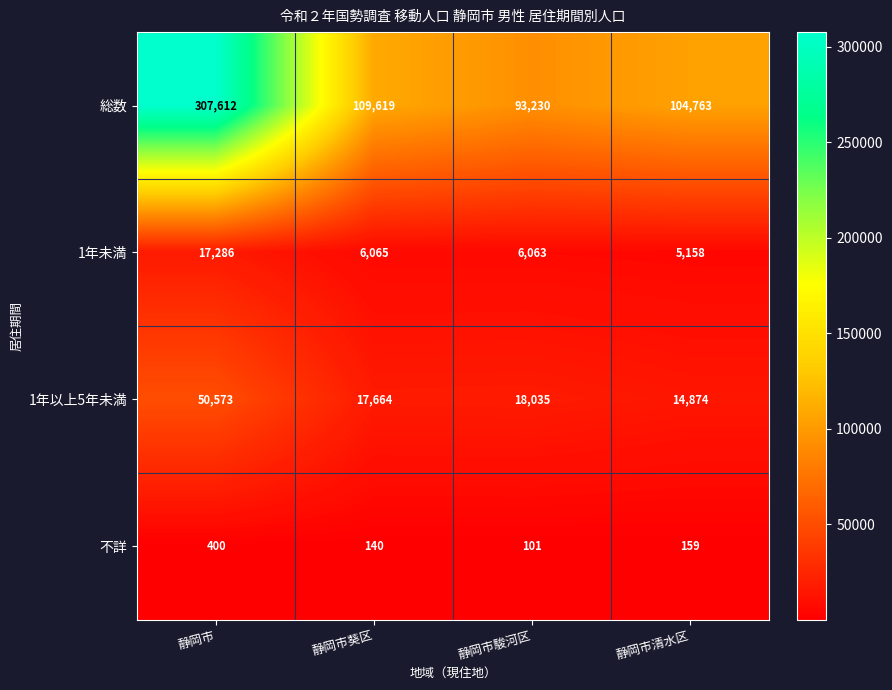

At which label is 1年未満 closest to 11222?

静岡市葵区